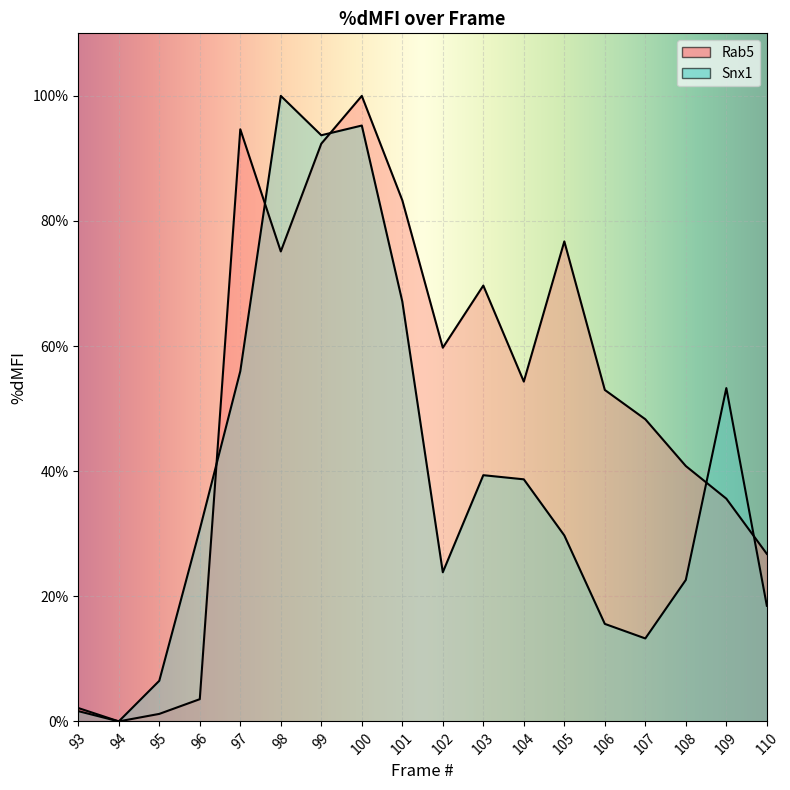

True or false: Rab5 has more than 2 interior local peaks.

True